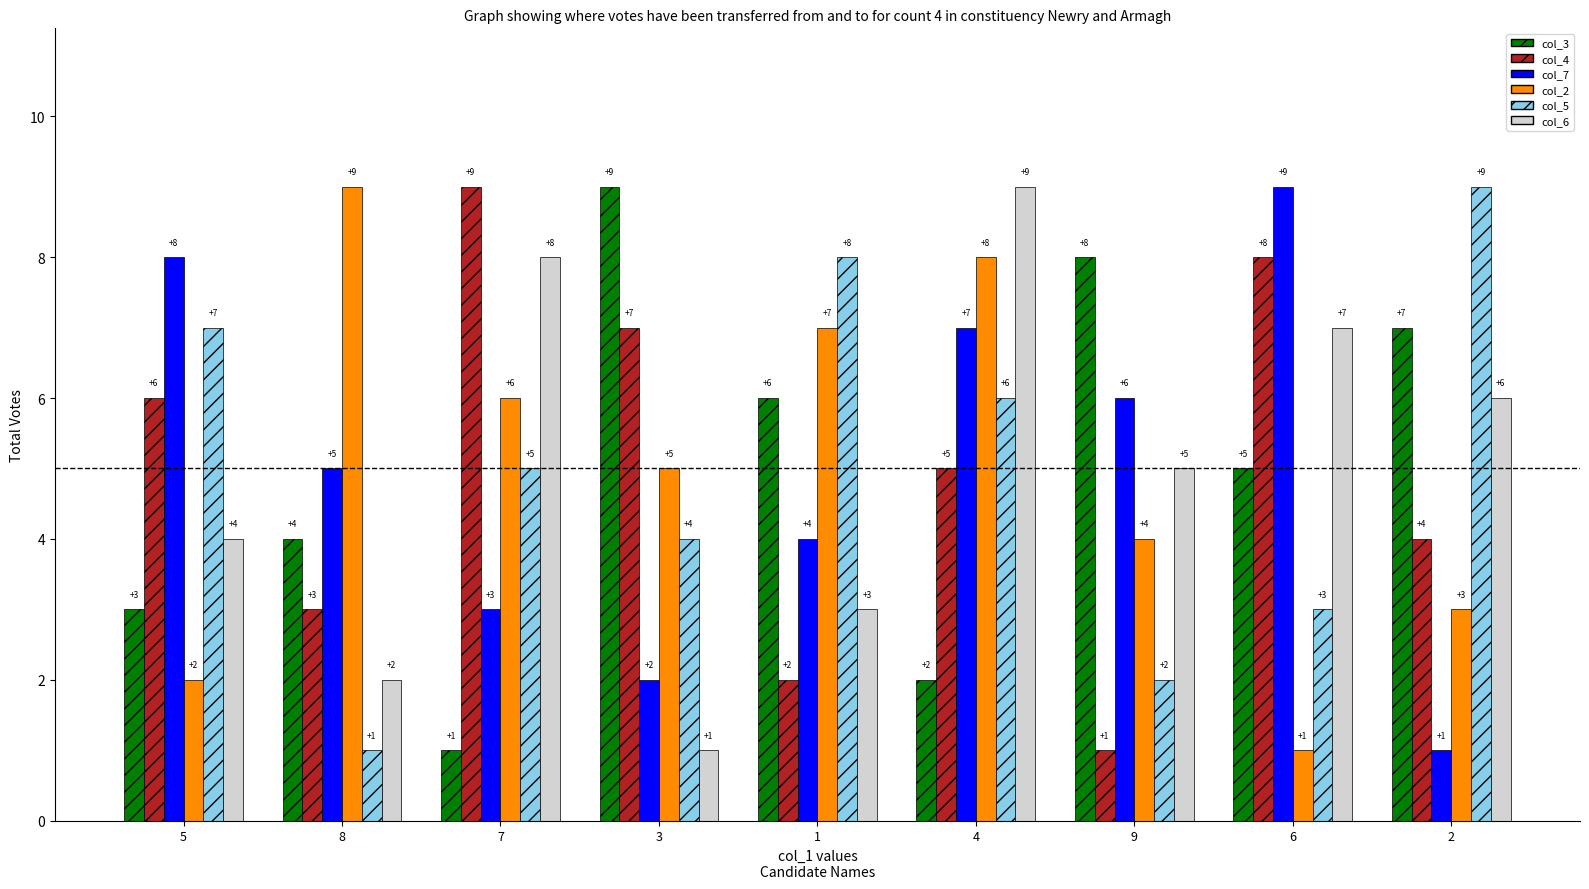

Between 8 and 1, which series saw the biggest shift?

col_5